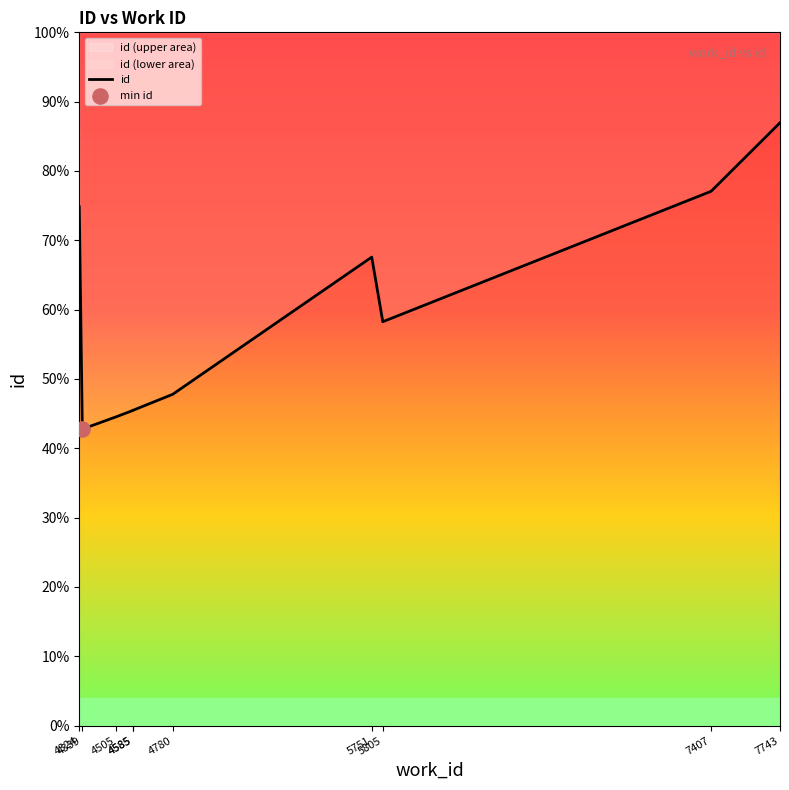

What is the ratio of the value at 4585 to the value at 7407?

0.6